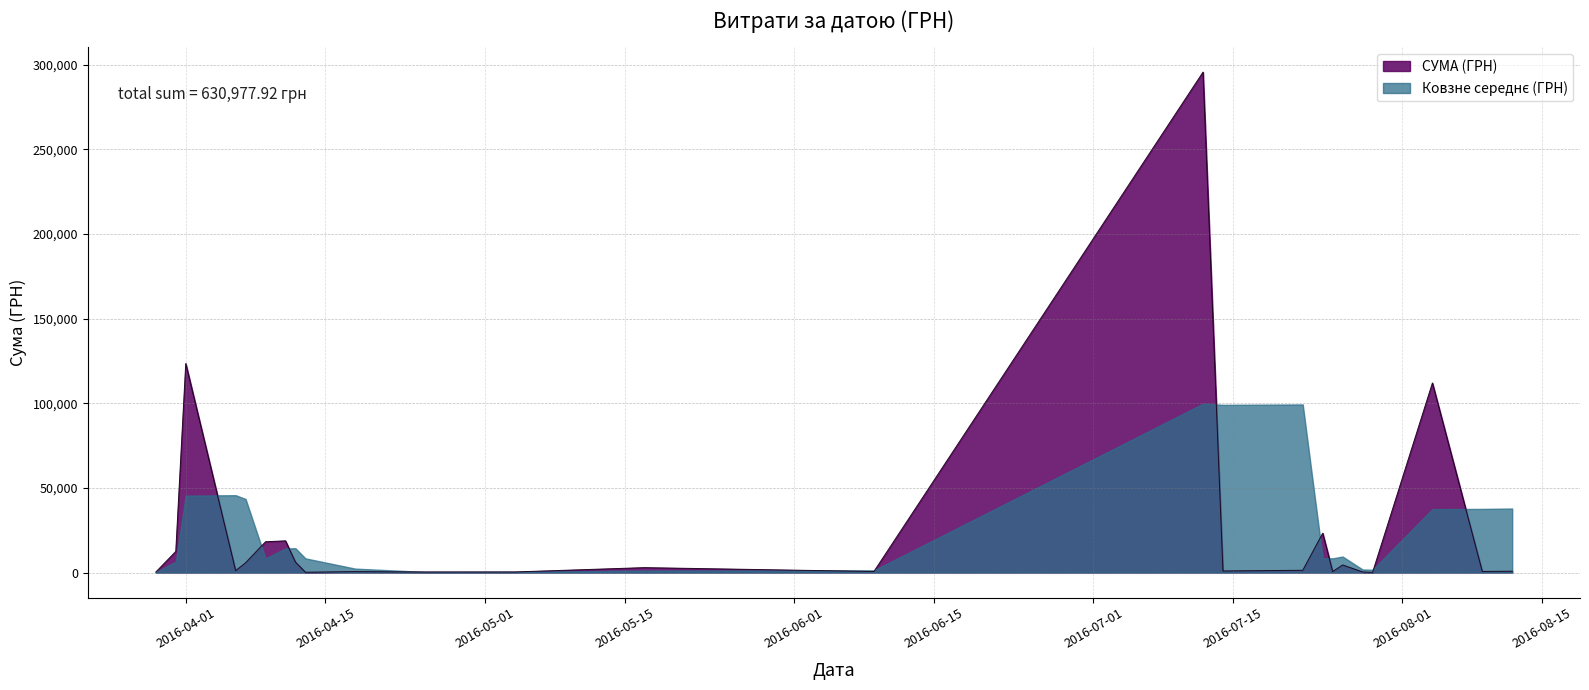

How many lines are shown in the chart?

2